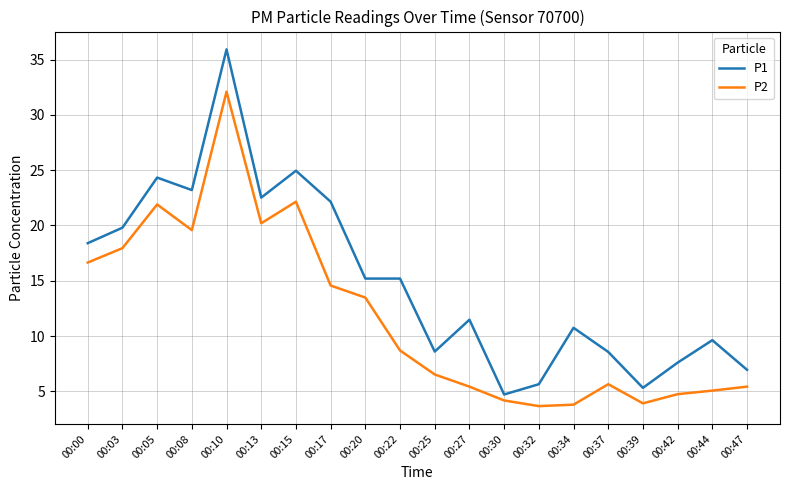

List the series in order of their overall mean, highest first.

P1, P2